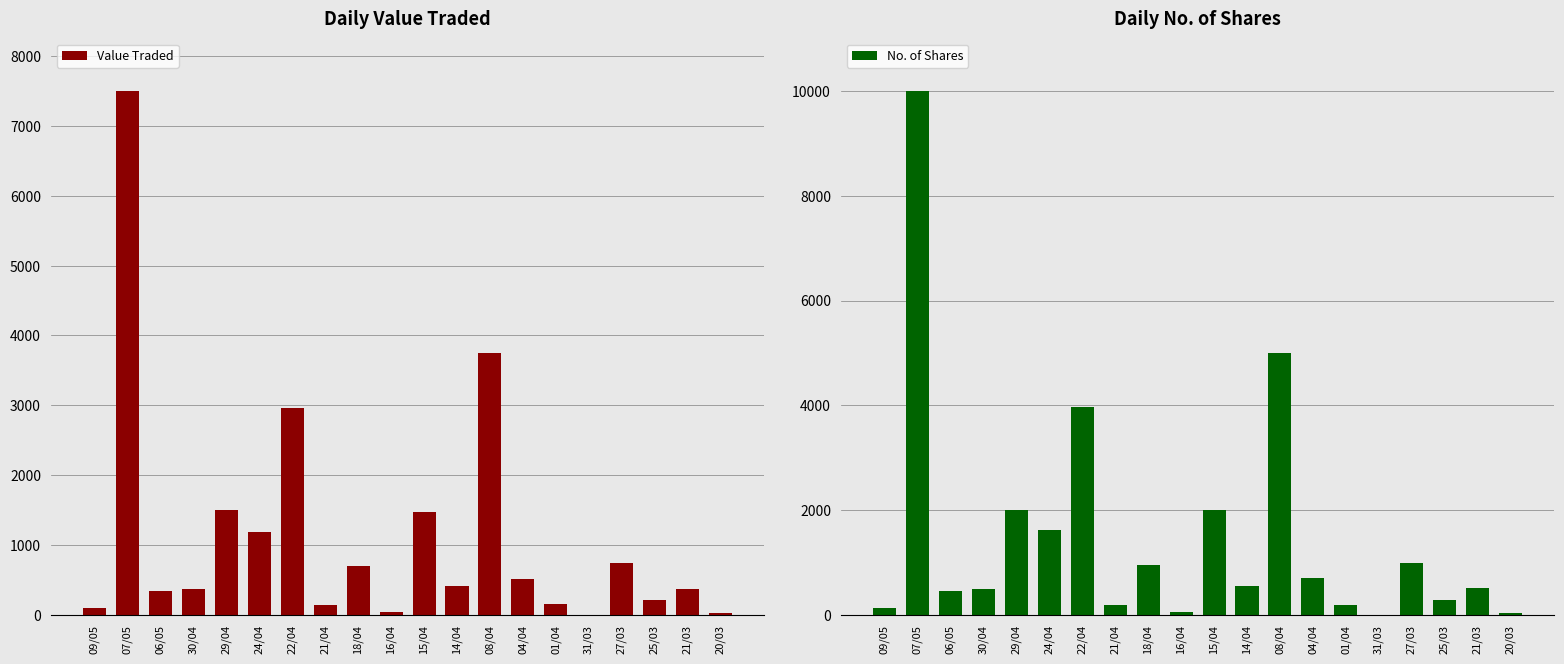

The value of No. of Shares at 21/03 is 305. True or false?

False